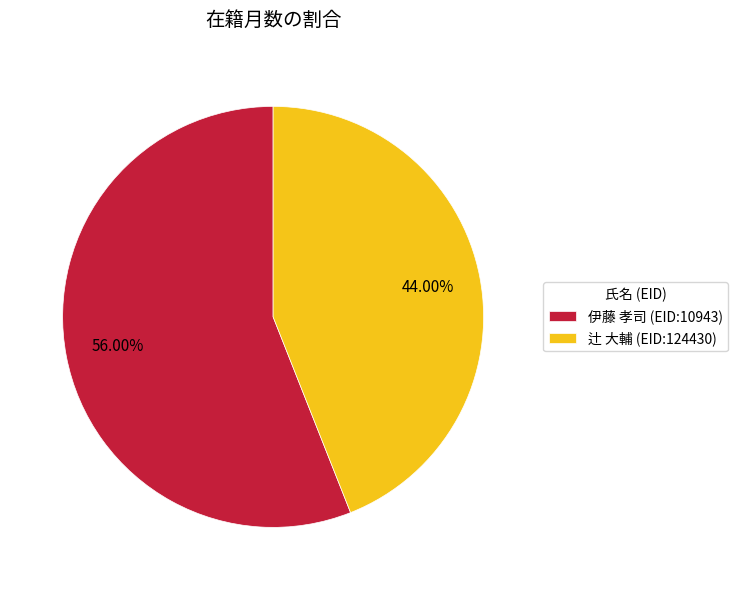

Which category has the smallest portion of the pie?

辻 大輔 (EID:124430)